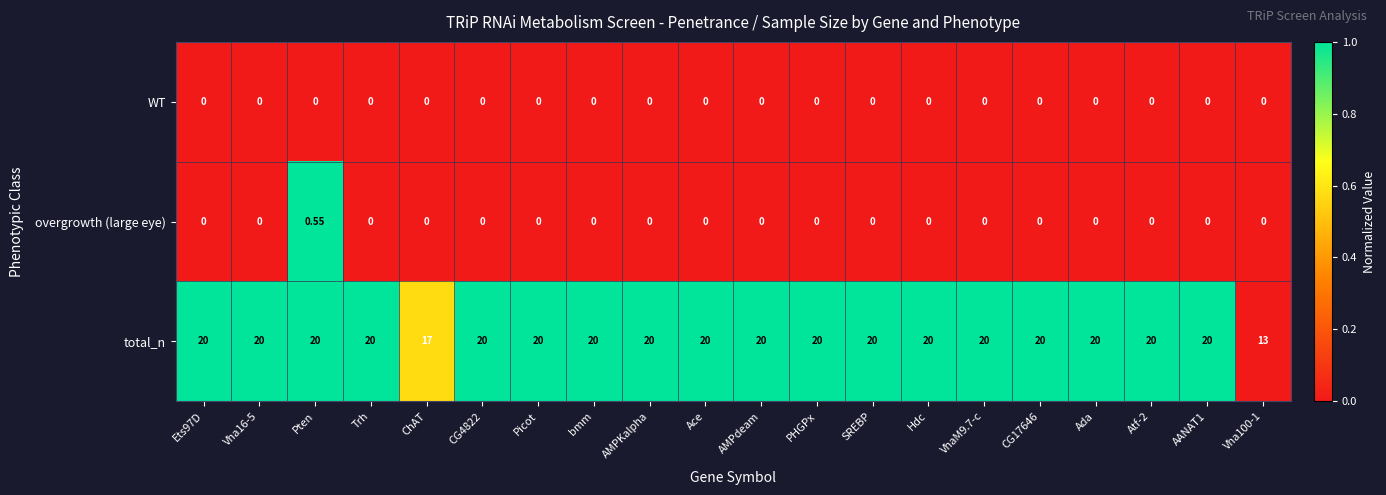

Which series has the widest spread of values?

total_n